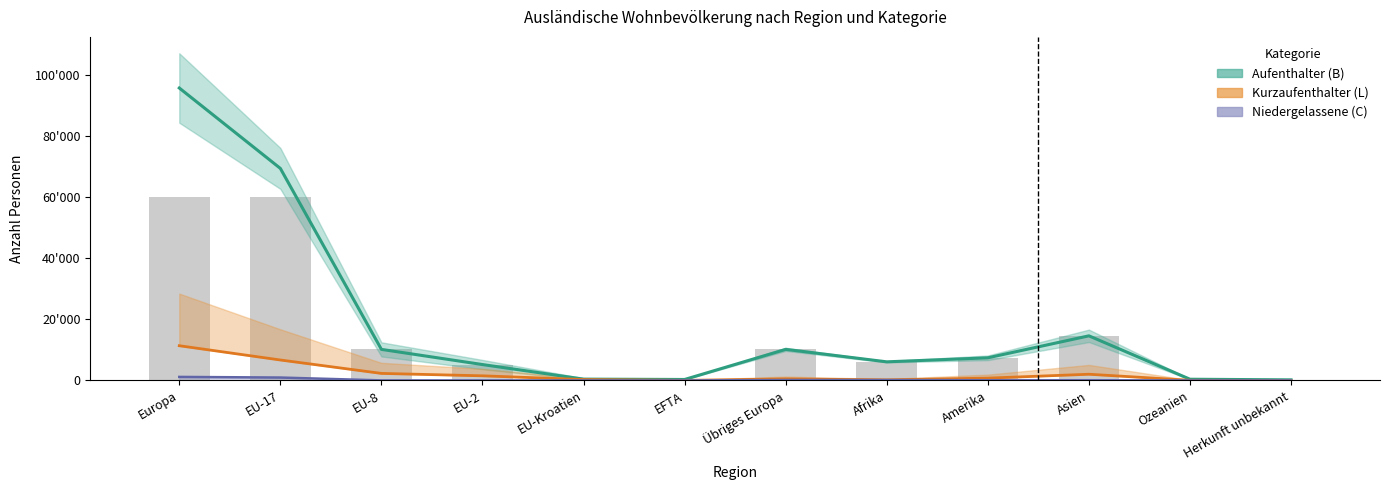

Read the Niedergelassene (C) Total value at Asien.

82